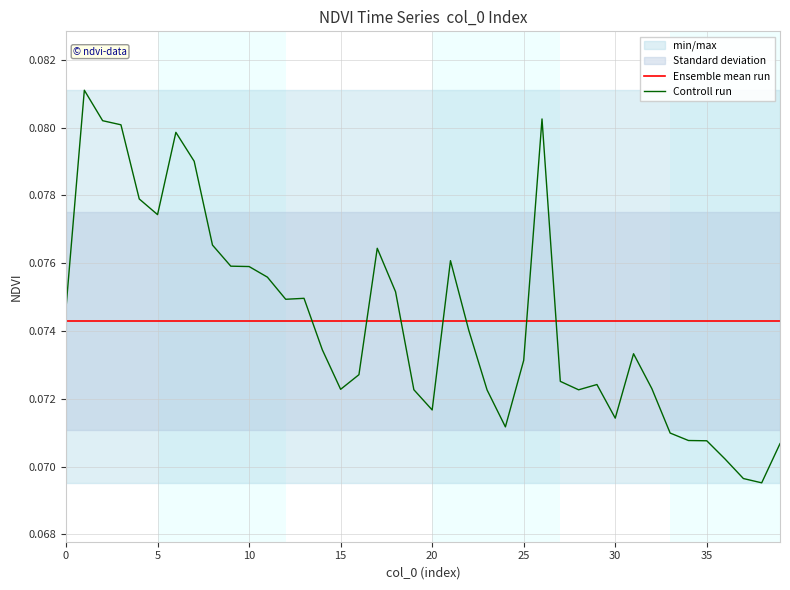

The chart shows a value of 0.1 at 35. True or false?

True